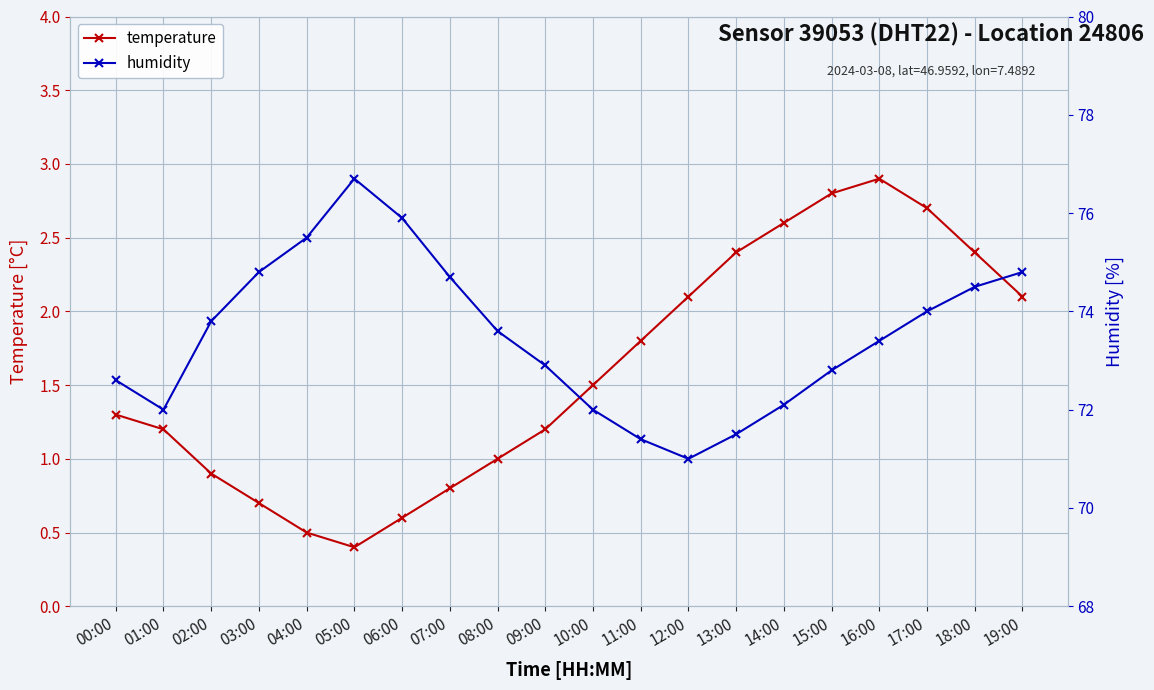

What is the spread (max minus min) of values at 09:00?

71.7